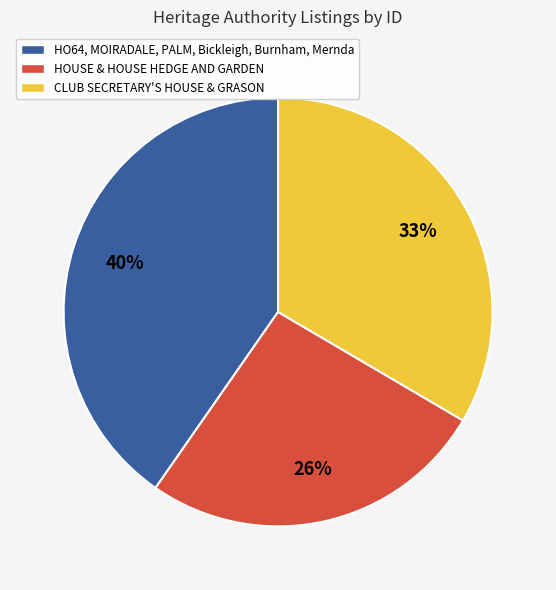

To the nearest percent, what is the average slice percentage?

33%